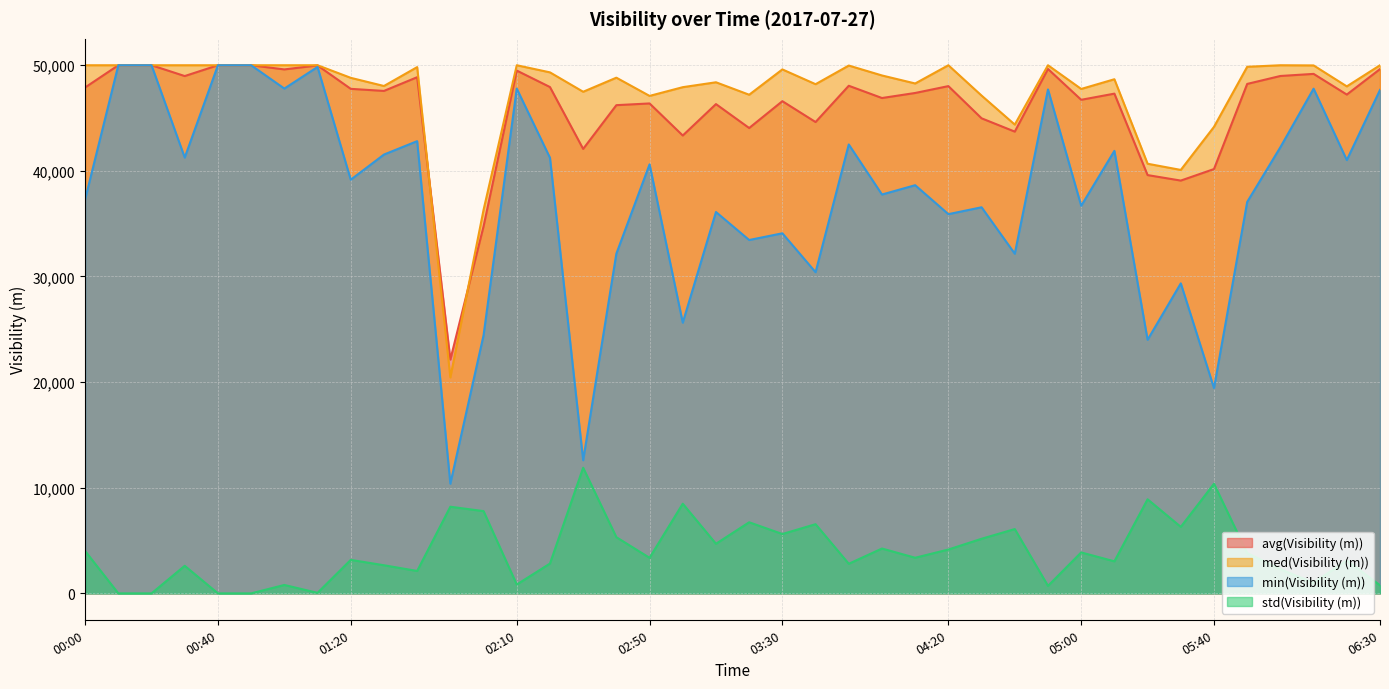

Between 03:50 and 00:50, which is larger?

00:50